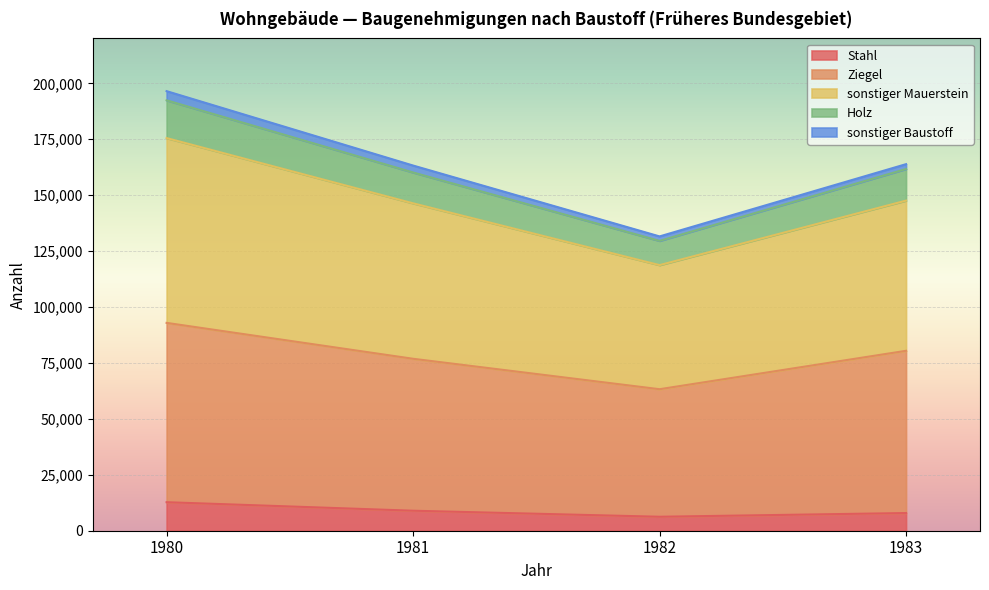

The value of Stahl at 1981 is 8942. True or false?

True